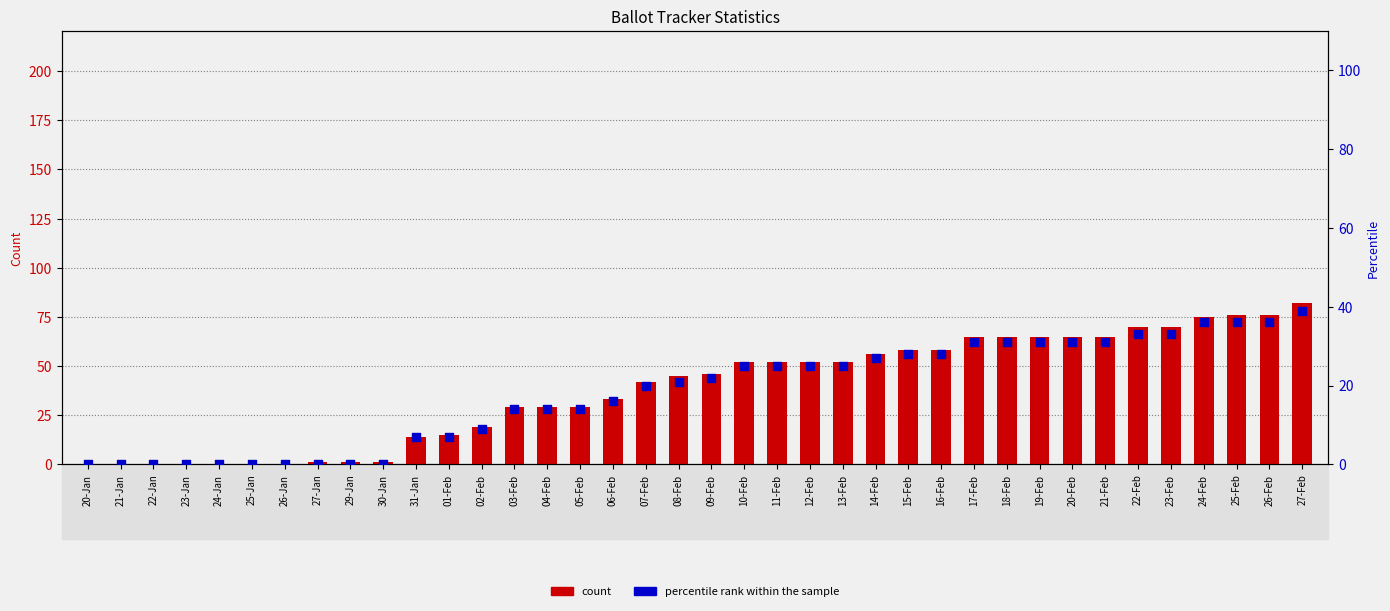

At how many categories does at least one series exceed 80?

1